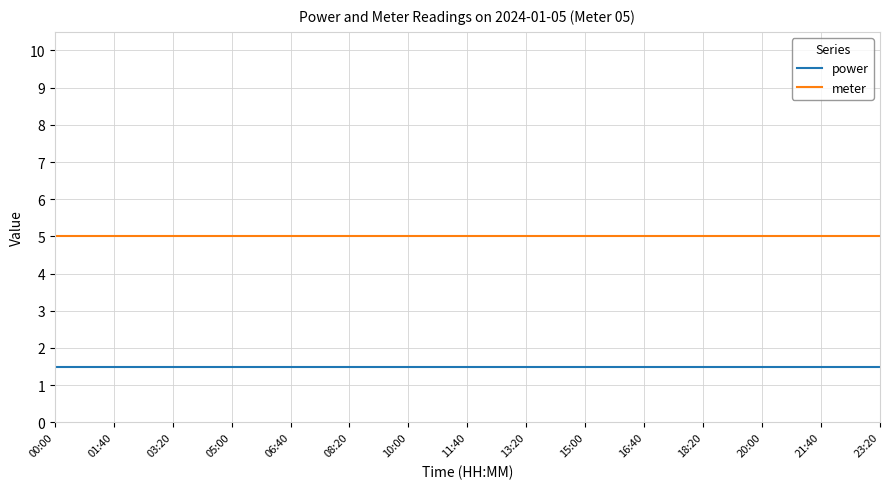

The meter series shows 5.0 at 08:20. True or false?

True